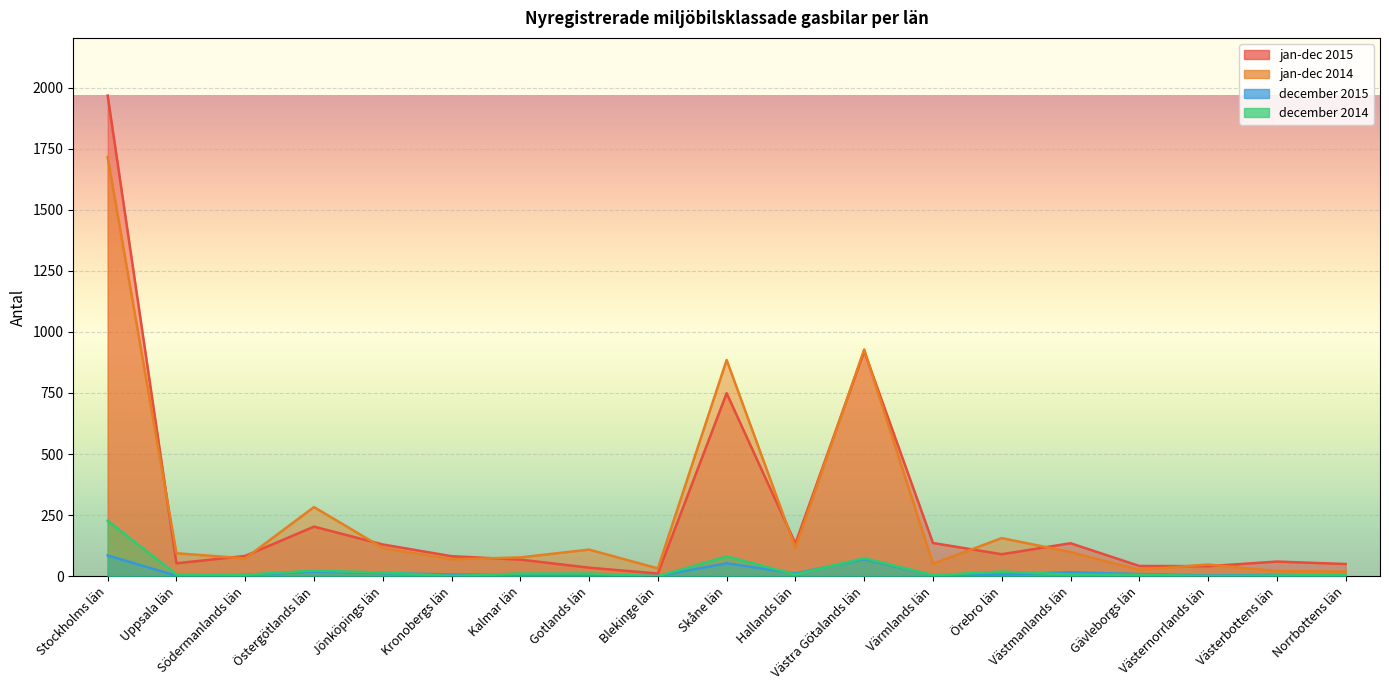

What is the difference between the jan-dec 2014 values at Södermanlands län and Norrbottens län?

54